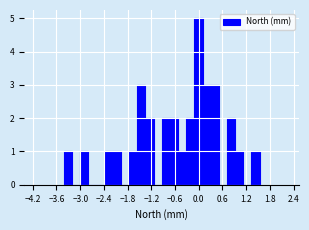

Around what value on the x-axis is the tallest bar? Give the approximate position of its centre, as read against the axis.

0.0